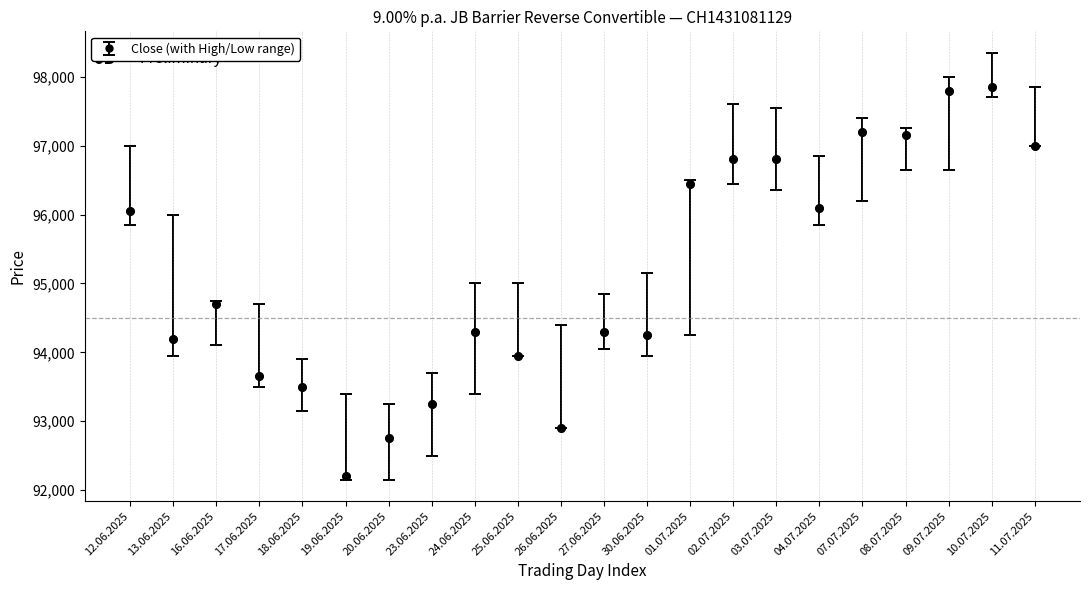

True or false: the data shows 144485 at 02.07.2025.

False